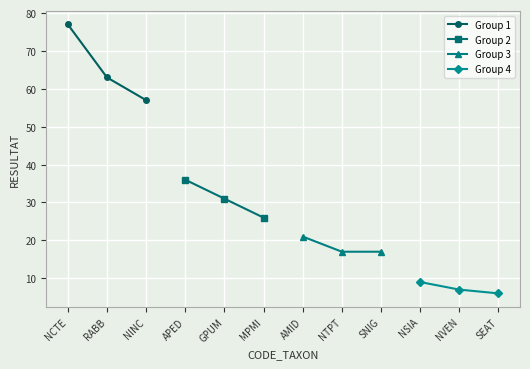

What is the lowest value of the Group 1 series?

57